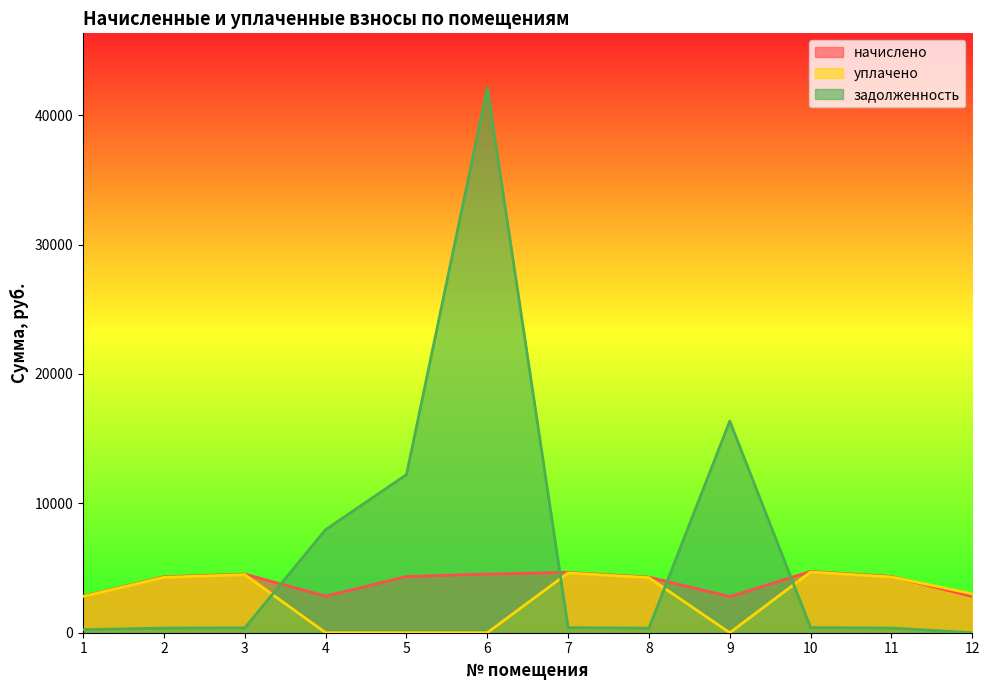

True or false: начислено has more than 1 points higher than both neighbors.

True